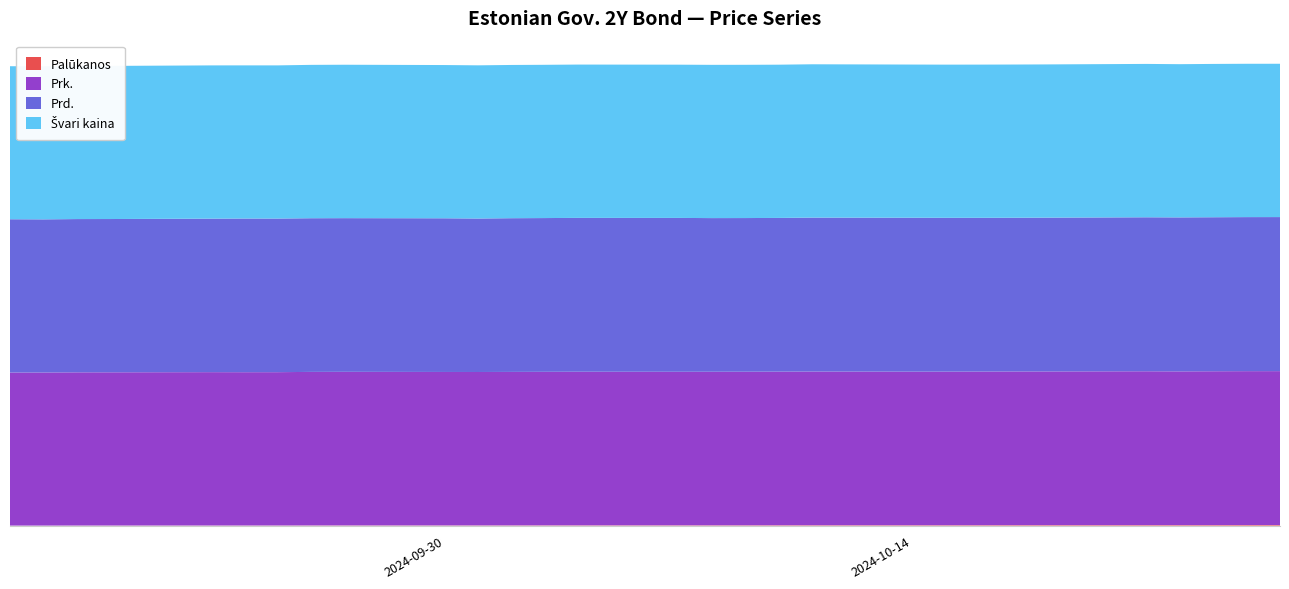

Reading left to right, extract all data points from this chart.

Palūkanos: 2024-09-17=0.0	2024-09-18=0.0	2024-09-19=0.1	2024-09-20=0.1	2024-09-23=0.1	2024-09-24=0.1	2024-09-25=0.1	2024-09-26=0.1	2024-09-27=0.1	2024-09-30=0.1	2024-10-01=0.2	2024-10-02=0.2	2024-10-03=0.2	2024-10-04=0.2	2024-10-07=0.2	2024-10-08=0.2	2024-10-09=0.2	2024-10-10=0.3	2024-10-11=0.3	2024-10-14=0.3	2024-10-15=0.3	2024-10-16=0.3	2024-10-17=0.3	2024-10-18=0.3	2024-10-21=0.3	2024-10-22=0.3	2024-10-23=0.4	2024-10-24=0.4	2024-10-25=0.4
Prk.: 2024-09-17=100.6	2024-09-18=100.6	2024-09-19=100.7	2024-09-20=100.7	2024-09-23=100.8	2024-09-24=100.8	2024-09-25=100.8	2024-09-26=101.0	2024-09-27=101.0	2024-09-30=100.9	2024-10-01=100.9	2024-10-02=100.9	2024-10-03=100.9	2024-10-04=101.0	2024-10-07=101.0	2024-10-08=101.0	2024-10-09=101.0	2024-10-10=101.0	2024-10-11=101.1	2024-10-14=101.0	2024-10-15=101.0	2024-10-16=101.0	2024-10-17=101.0	2024-10-18=101.1	2024-10-21=101.2	2024-10-22=101.1	2024-10-23=101.2	2024-10-24=101.2	2024-10-25=101.2
Prd.: 2024-09-17=100.8	2024-09-18=100.7	2024-09-19=100.8	2024-09-20=100.8	2024-09-23=100.9	2024-09-24=101.0	2024-09-25=101.0	2024-09-26=101.0	2024-09-27=101.0	2024-09-30=101.0	2024-10-01=100.9	2024-10-02=101.1	2024-10-03=101.1	2024-10-04=101.1	2024-10-07=101.1	2024-10-08=101.0	2024-10-09=101.0	2024-10-10=101.1	2024-10-11=101.2	2024-10-14=101.2	2024-10-15=101.1	2024-10-16=101.1	2024-10-17=101.1	2024-10-18=101.1	2024-10-21=101.2	2024-10-22=101.2	2024-10-23=101.3	2024-10-24=101.3	2024-10-25=101.3
Švari kaina: 2024-09-17=100.6	2024-09-18=100.6	2024-09-19=100.7	2024-09-20=100.7	2024-09-23=100.8	2024-09-24=100.7	2024-09-25=100.7	2024-09-26=100.8	2024-09-27=100.9	2024-09-30=100.8	2024-10-01=100.7	2024-10-02=100.8	2024-10-03=100.8	2024-10-04=100.8	2024-10-07=100.8	2024-10-08=100.8	2024-10-09=100.8	2024-10-10=100.8	2024-10-11=100.8	2024-10-14=100.7	2024-10-15=100.7	2024-10-16=100.7	2024-10-17=100.7	2024-10-18=100.7	2024-10-21=100.8	2024-10-22=100.7	2024-10-23=100.8	2024-10-24=100.8	2024-10-25=100.8